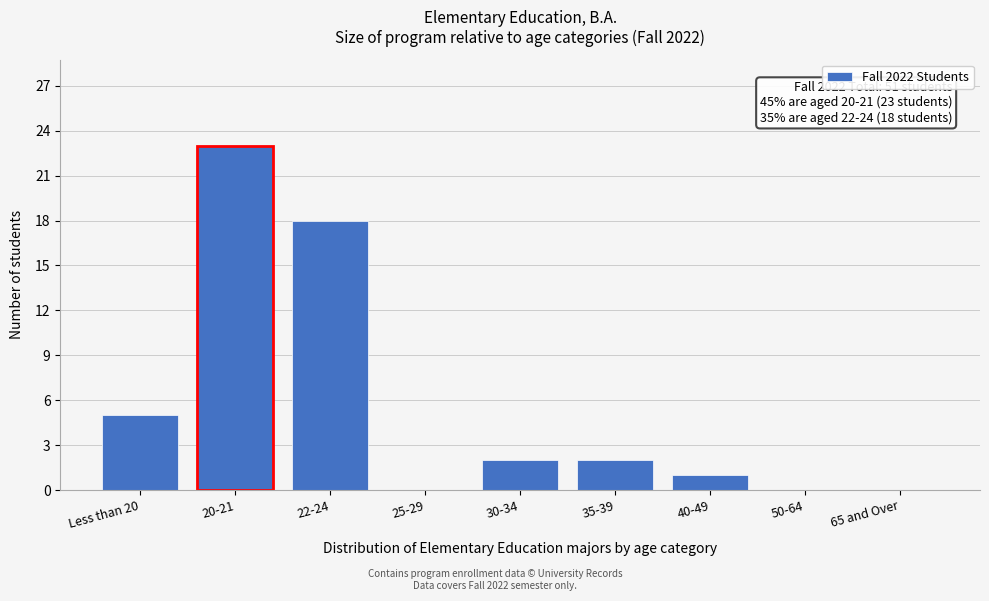

Reading left to right, what are all the values shown in this chart?

Less than 20=5	20-21=23	22-24=18	25-29=0	30-34=2	35-39=2	40-49=1	50-64=0	65 and Over=0